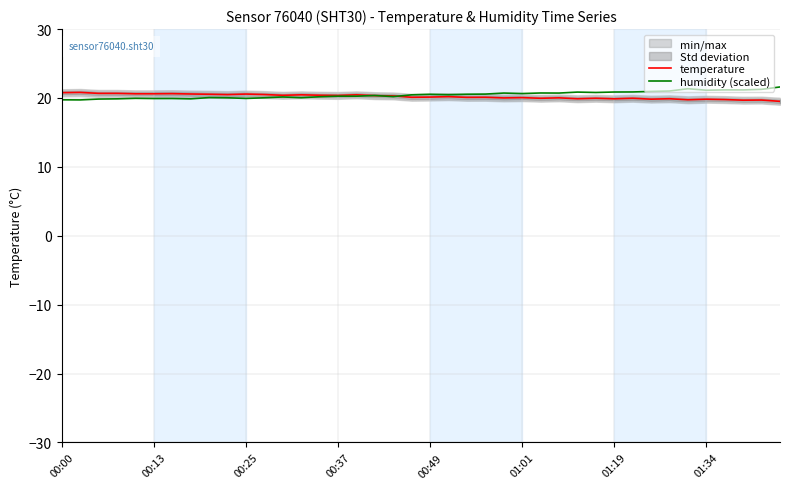

The value of humidity (scaled) at 01:34 is 21.1. True or false?

True